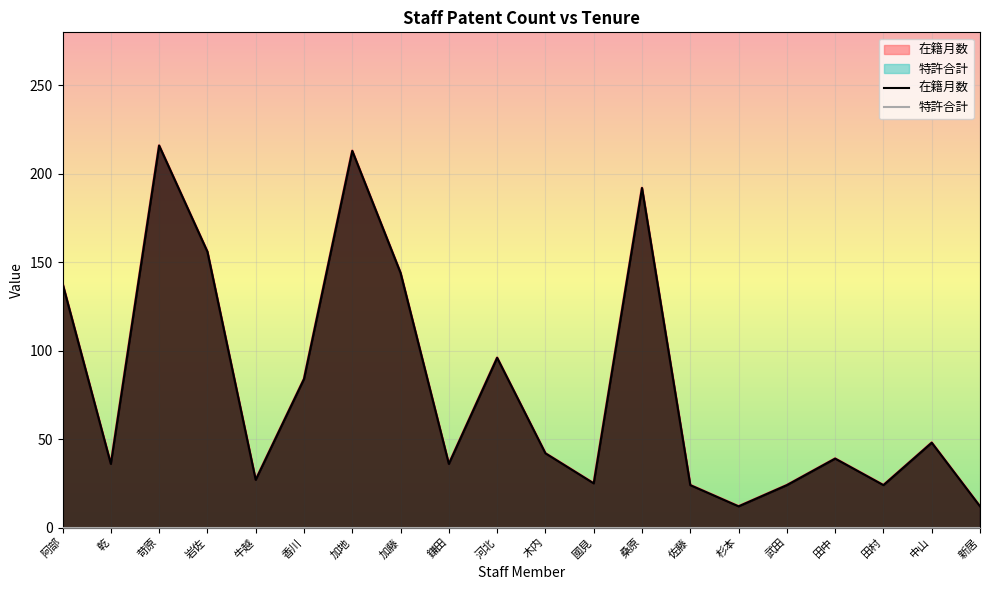

True or false: 特許合計 and 在籍月数 cross at least once.

False